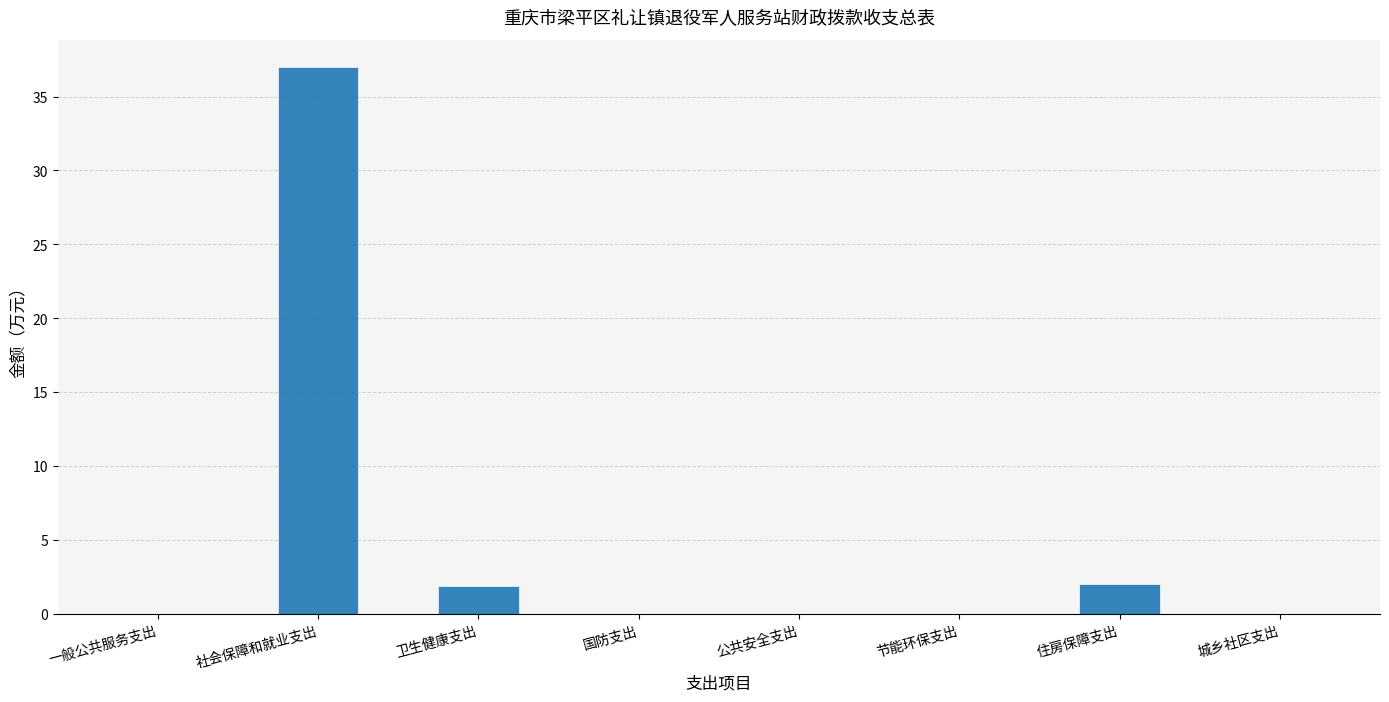

True or false: the data shows 1.9 at 卫生健康支出.

True